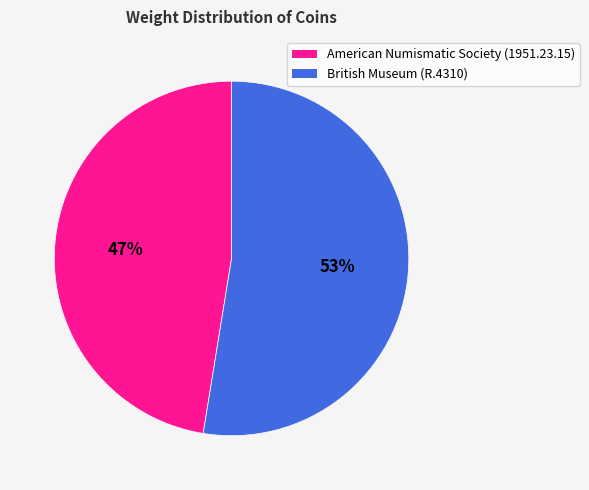

Count the number of slices in the pie.

2